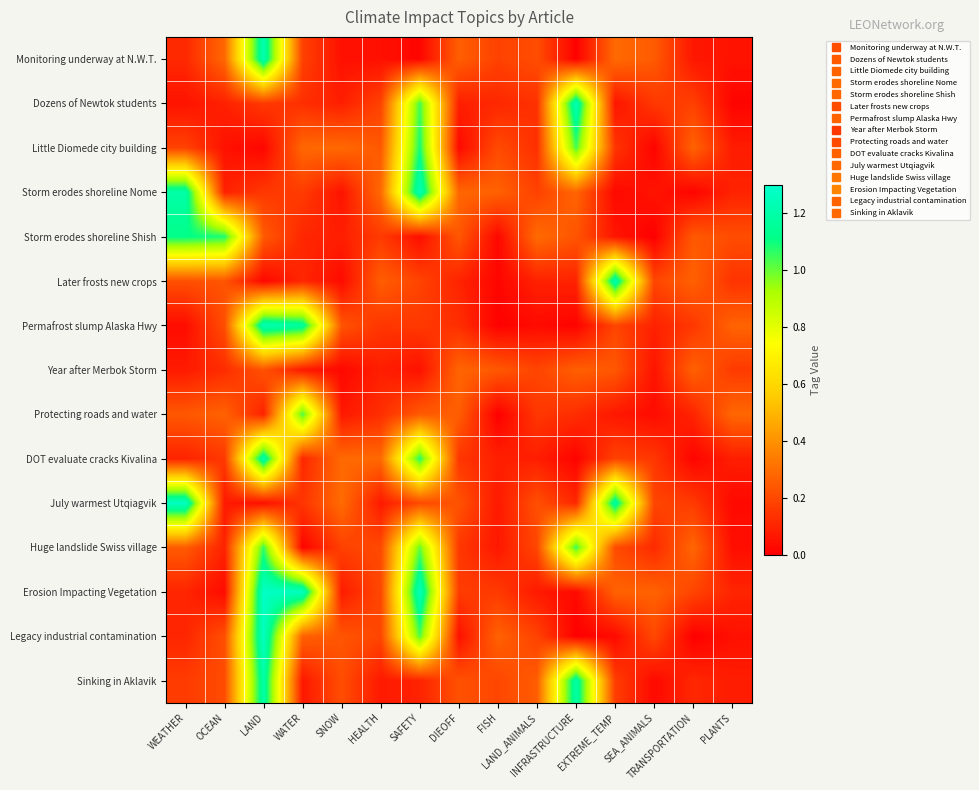

Reading left to right, list all the values displayed in this chart.

Monitoring underway at N.W.T.: WEATHER=0.1	OCEAN=0.3	LAND=1.2	WATER=0.2	SNOW=0.0	HEALTH=0.0	SAFETY=0.0	DIEOFF=0.3	FISH=0.2	LAND_ANIMALS=0.2	INFRASTRUCTURE=0.0	EXTREME_TEMP=0.3	SEA_ANIMALS=0.2	TRANSPORTATION=0.1	PLANTS=0.1
Dozens of Newtok students: WEATHER=0.1	OCEAN=0.1	LAND=0.2	WATER=0.1	SNOW=0.1	HEALTH=0.2	SAFETY=1.0	DIEOFF=0.1	FISH=0.1	LAND_ANIMALS=0.1	INFRASTRUCTURE=1.2	EXTREME_TEMP=0.1	SEA_ANIMALS=0.2	TRANSPORTATION=0.2	PLANTS=0.0
Little Diomede city building: WEATHER=0.2	OCEAN=0.1	LAND=0.0	WATER=0.3	SNOW=0.3	HEALTH=0.2	SAFETY=1.1	DIEOFF=0.0	FISH=0.2	LAND_ANIMALS=0.1	INFRASTRUCTURE=1.0	EXTREME_TEMP=0.1	SEA_ANIMALS=0.0	TRANSPORTATION=0.3	PLANTS=0.1
Storm erodes shoreline Nome: WEATHER=1.2	OCEAN=0.1	LAND=0.2	WATER=0.2	SNOW=0.1	HEALTH=0.3	SAFETY=1.2	DIEOFF=0.3	FISH=0.3	LAND_ANIMALS=0.2	INFRASTRUCTURE=0.3	EXTREME_TEMP=0.0	SEA_ANIMALS=0.1	TRANSPORTATION=0.0	PLANTS=0.1
Storm erodes shoreline Shish: WEATHER=1.1	OCEAN=1.1	LAND=0.2	WATER=0.1	SNOW=0.1	HEALTH=0.2	SAFETY=0.0	DIEOFF=0.2	FISH=0.0	LAND_ANIMALS=0.3	INFRASTRUCTURE=0.2	EXTREME_TEMP=0.1	SEA_ANIMALS=0.0	TRANSPORTATION=0.2	PLANTS=0.2
Later frosts new crops: WEATHER=0.2	OCEAN=0.2	LAND=0.0	WATER=0.1	SNOW=0.0	HEALTH=0.3	SAFETY=0.2	DIEOFF=0.1	FISH=0.0	LAND_ANIMALS=0.1	INFRASTRUCTURE=0.1	EXTREME_TEMP=1.2	SEA_ANIMALS=0.2	TRANSPORTATION=0.3	PLANTS=0.1
Permafrost slump Alaska Hwy: WEATHER=0.0	OCEAN=0.2	LAND=1.2	WATER=1.2	SNOW=0.2	HEALTH=0.1	SAFETY=0.2	DIEOFF=0.1	FISH=0.0	LAND_ANIMALS=0.0	INFRASTRUCTURE=0.0	EXTREME_TEMP=0.2	SEA_ANIMALS=0.1	TRANSPORTATION=0.2	PLANTS=0.3
Year after Merbok Storm: WEATHER=0.1	OCEAN=0.1	LAND=0.2	WATER=0.1	SNOW=0.0	HEALTH=0.1	SAFETY=0.0	DIEOFF=0.3	FISH=0.2	LAND_ANIMALS=0.2	INFRASTRUCTURE=0.3	EXTREME_TEMP=0.2	SEA_ANIMALS=0.1	TRANSPORTATION=0.3	PLANTS=0.2
Protecting roads and water: WEATHER=0.2	OCEAN=0.3	LAND=0.1	WATER=1.0	SNOW=0.1	HEALTH=0.1	SAFETY=0.2	DIEOFF=0.3	FISH=0.0	LAND_ANIMALS=0.2	INFRASTRUCTURE=0.1	EXTREME_TEMP=0.1	SEA_ANIMALS=0.0	TRANSPORTATION=0.1	PLANTS=0.3
DOT evaluate cracks Kivalina: WEATHER=0.1	OCEAN=0.2	LAND=1.2	WATER=0.1	SNOW=0.3	HEALTH=0.3	SAFETY=1.1	DIEOFF=0.1	FISH=0.1	LAND_ANIMALS=0.1	INFRASTRUCTURE=0.0	EXTREME_TEMP=0.2	SEA_ANIMALS=0.2	TRANSPORTATION=0.0	PLANTS=0.1
July warmest Utqiagvik: WEATHER=1.3	OCEAN=0.1	LAND=0.0	WATER=0.1	SNOW=0.3	HEALTH=0.1	SAFETY=0.2	DIEOFF=0.2	FISH=0.1	LAND_ANIMALS=0.2	INFRASTRUCTURE=0.1	EXTREME_TEMP=1.2	SEA_ANIMALS=0.2	TRANSPORTATION=0.2	PLANTS=0.0
Huge landslide Swiss village: WEATHER=0.3	OCEAN=0.1	LAND=1.1	WATER=0.0	SNOW=0.2	HEALTH=0.2	SAFETY=1.0	DIEOFF=0.2	FISH=0.1	LAND_ANIMALS=0.2	INFRASTRUCTURE=1.1	EXTREME_TEMP=0.2	SEA_ANIMALS=0.1	TRANSPORTATION=0.3	PLANTS=0.0
Erosion Impacting Vegetation: WEATHER=0.1	OCEAN=0.0	LAND=1.3	WATER=1.3	SNOW=0.1	HEALTH=0.2	SAFETY=1.2	DIEOFF=0.2	FISH=0.2	LAND_ANIMALS=0.1	INFRASTRUCTURE=0.0	EXTREME_TEMP=0.3	SEA_ANIMALS=0.3	TRANSPORTATION=0.2	PLANTS=0.1
Legacy industrial contamination: WEATHER=0.1	OCEAN=0.2	LAND=1.3	WATER=0.3	SNOW=0.2	HEALTH=0.2	SAFETY=1.0	DIEOFF=0.0	FISH=0.3	LAND_ANIMALS=0.2	INFRASTRUCTURE=0.0	EXTREME_TEMP=0.0	SEA_ANIMALS=0.2	TRANSPORTATION=0.0	PLANTS=0.0
Sinking in Aklavik: WEATHER=0.2	OCEAN=0.2	LAND=1.2	WATER=0.1	SNOW=0.2	HEALTH=0.1	SAFETY=0.1	DIEOFF=0.2	FISH=0.2	LAND_ANIMALS=0.3	INFRASTRUCTURE=1.2	EXTREME_TEMP=0.2	SEA_ANIMALS=0.0	TRANSPORTATION=0.1	PLANTS=0.1